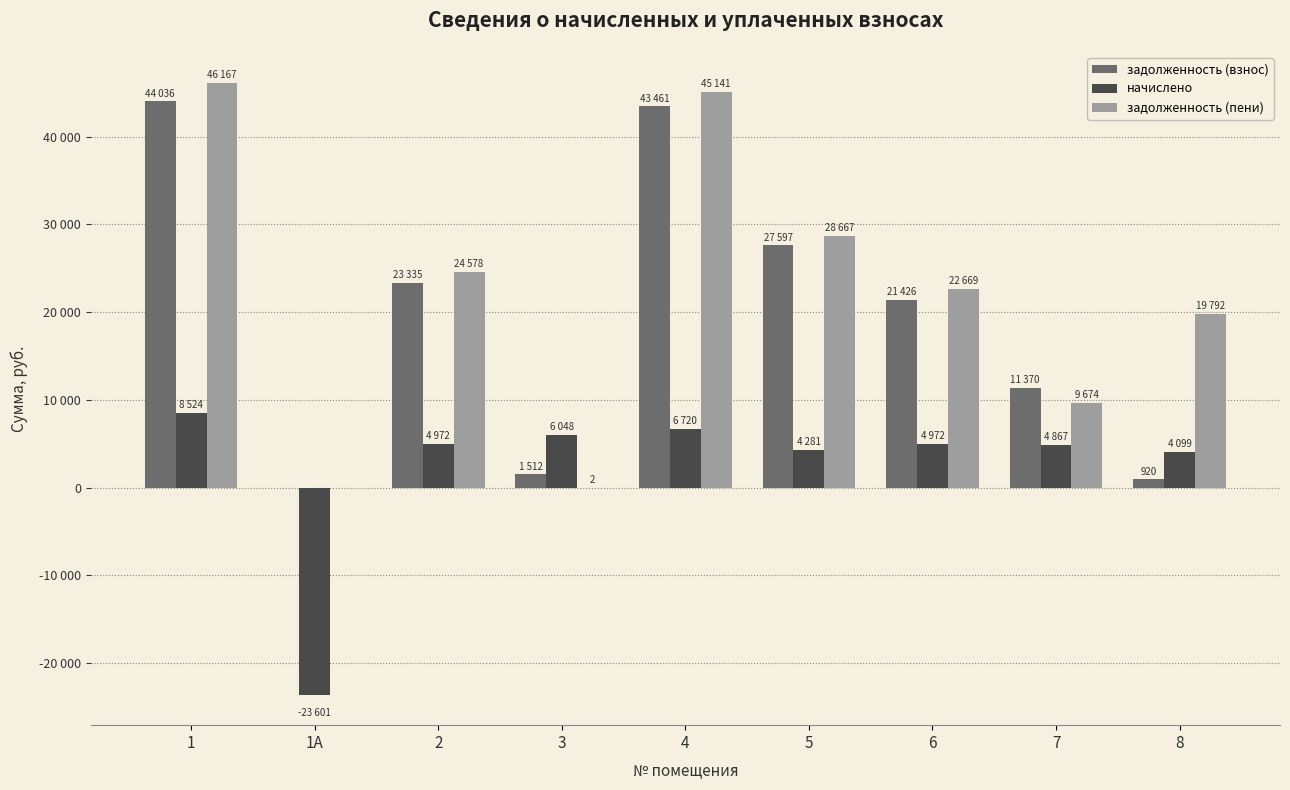

At which label is задолженность (пени) closest to 23083?

6